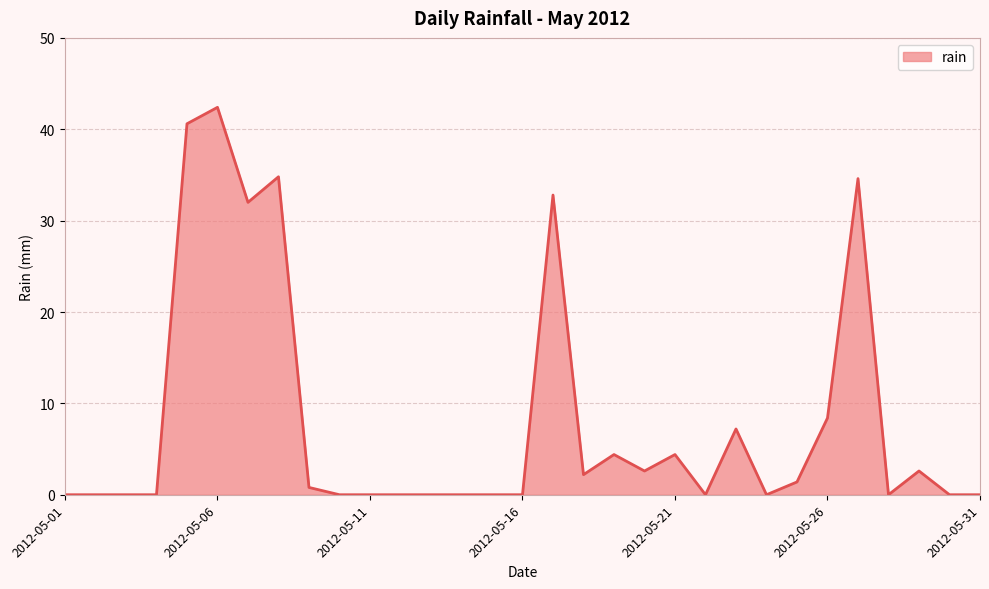

How many series are shown in this chart?

1